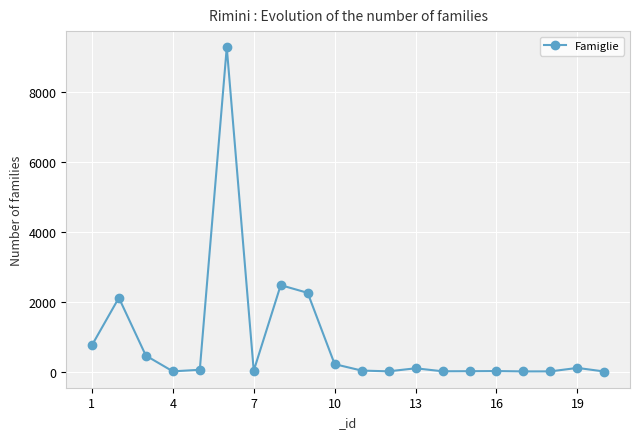

What is the difference between the maximum and minimum values?

9282